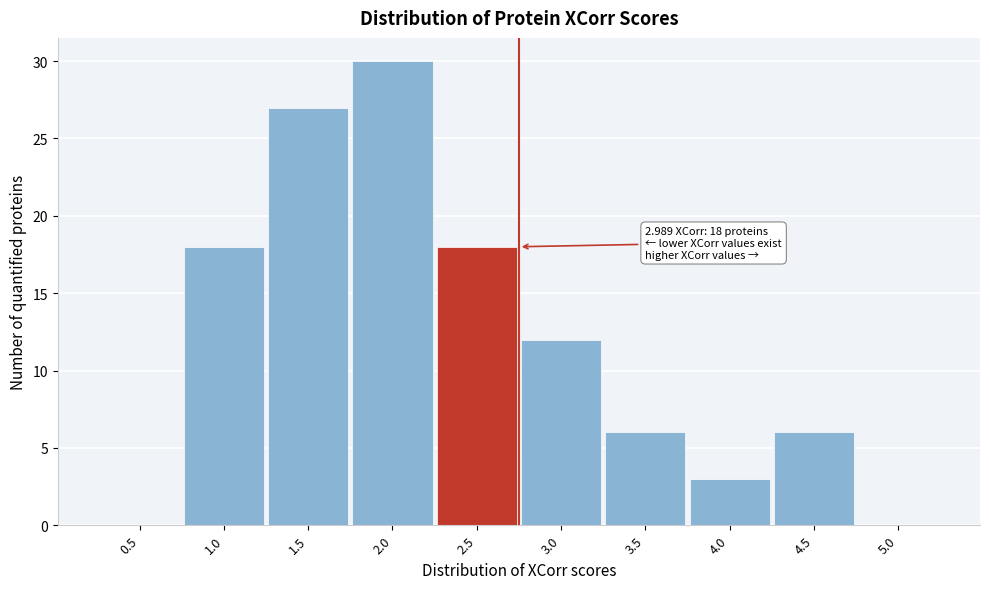

Reading left to right, transcribe all the data shown in this chart.

0.5=0	1.0=18	1.5=27	2.0=30	2.5=18	3.0=12	3.5=6	4.0=3	4.5=6	5.0=0